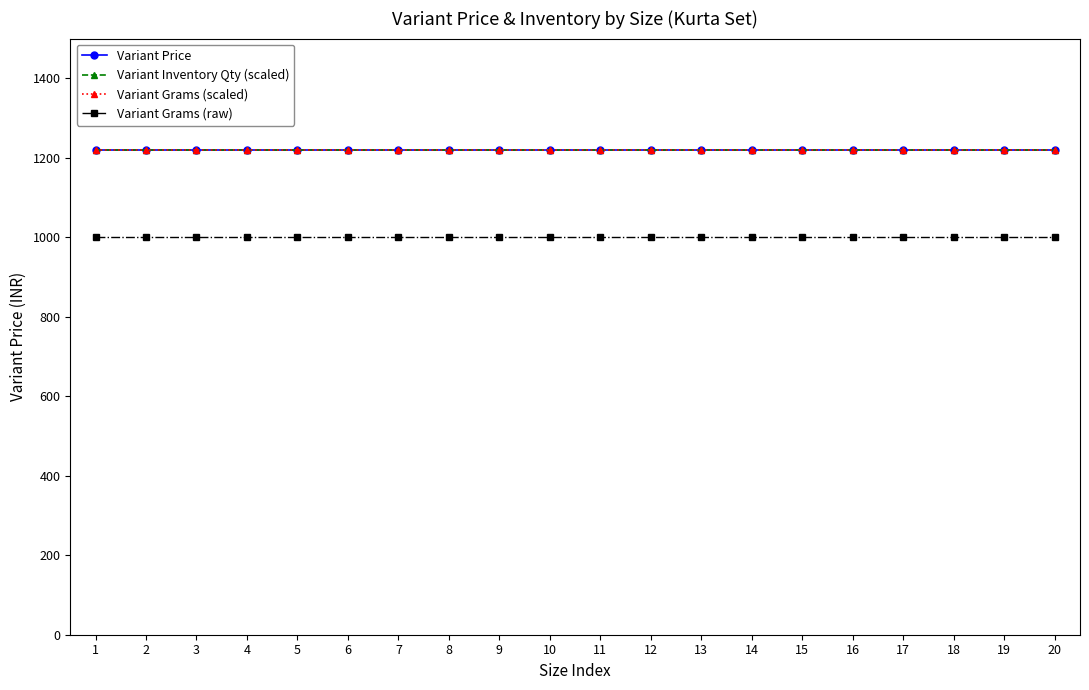

Is this an area chart (filled region under the line)?

No